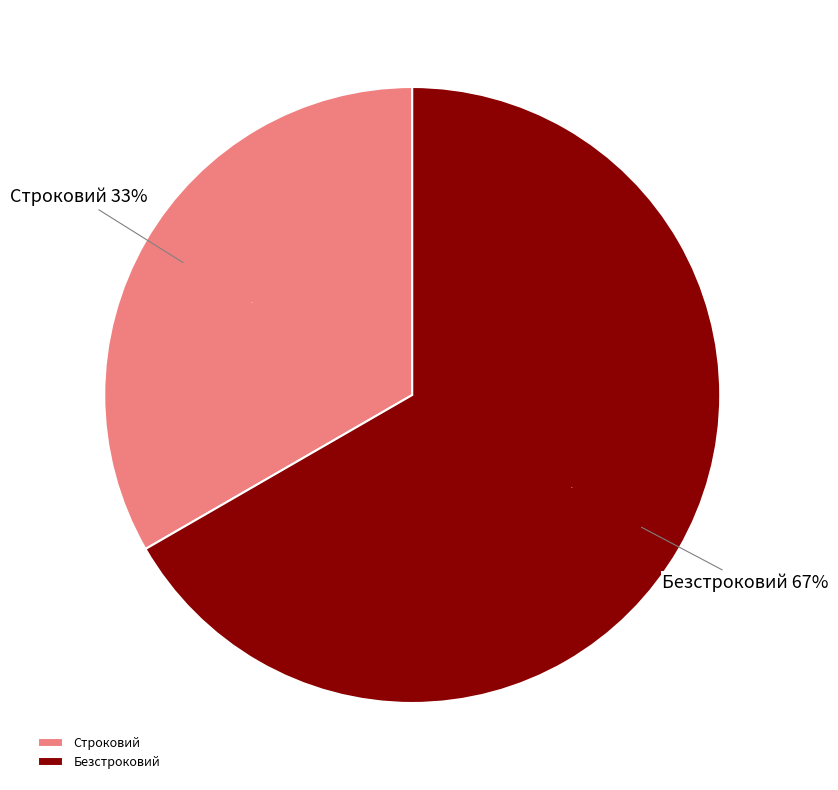

To the nearest percent, what percentage of the pie is Строковий?

33%